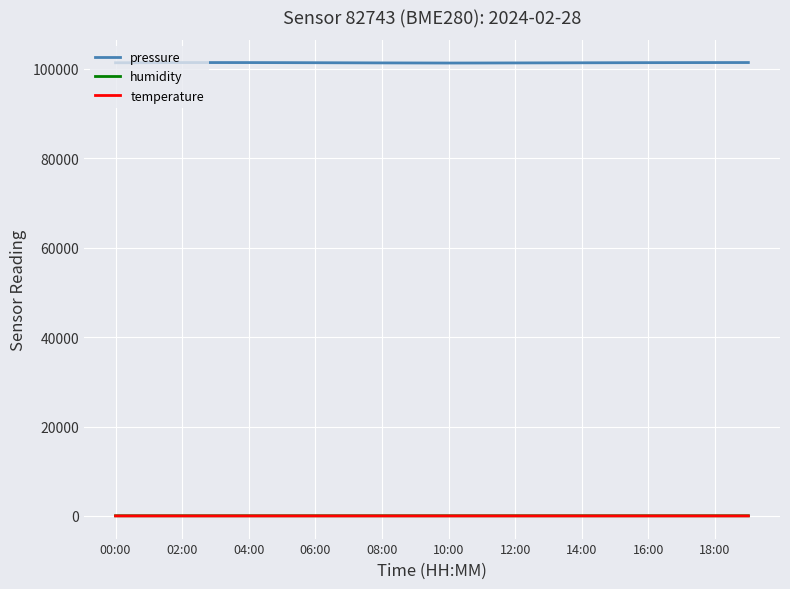

What are all the series names shown in the legend?

pressure, humidity, temperature